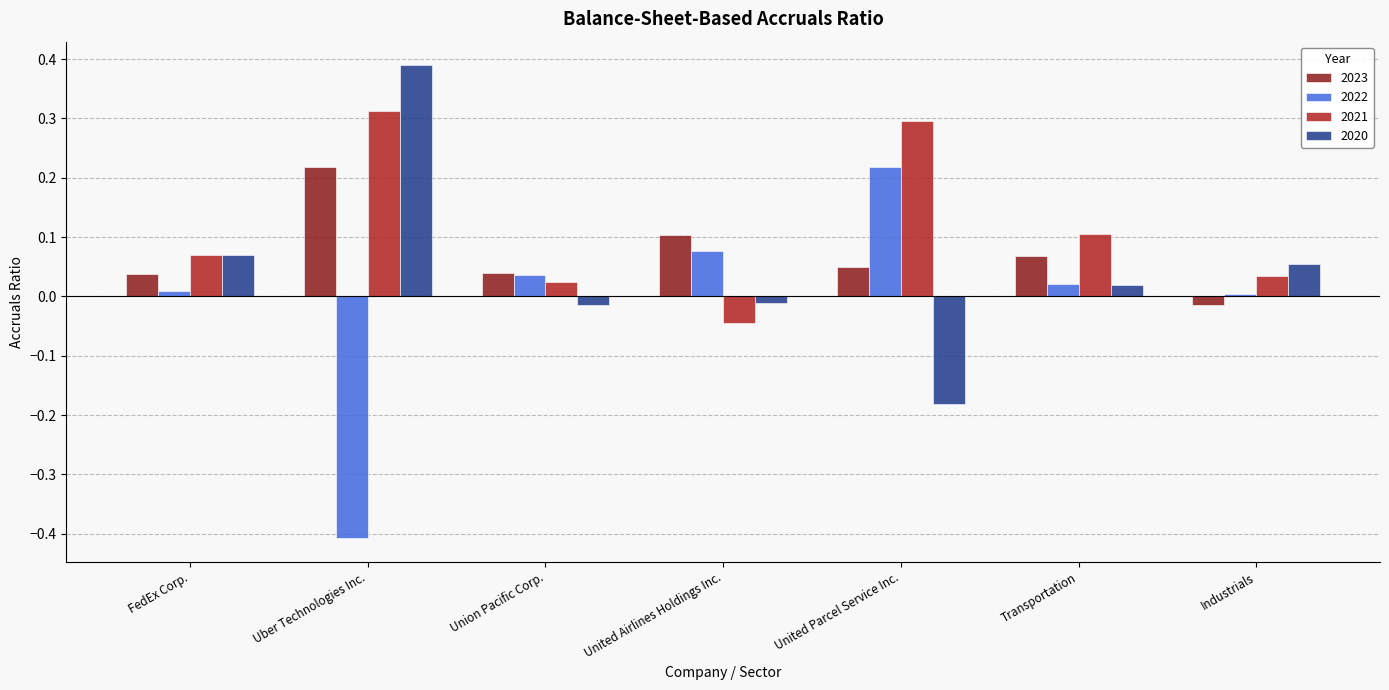

At which category is the sum across all series the highest?

Uber Technologies Inc.